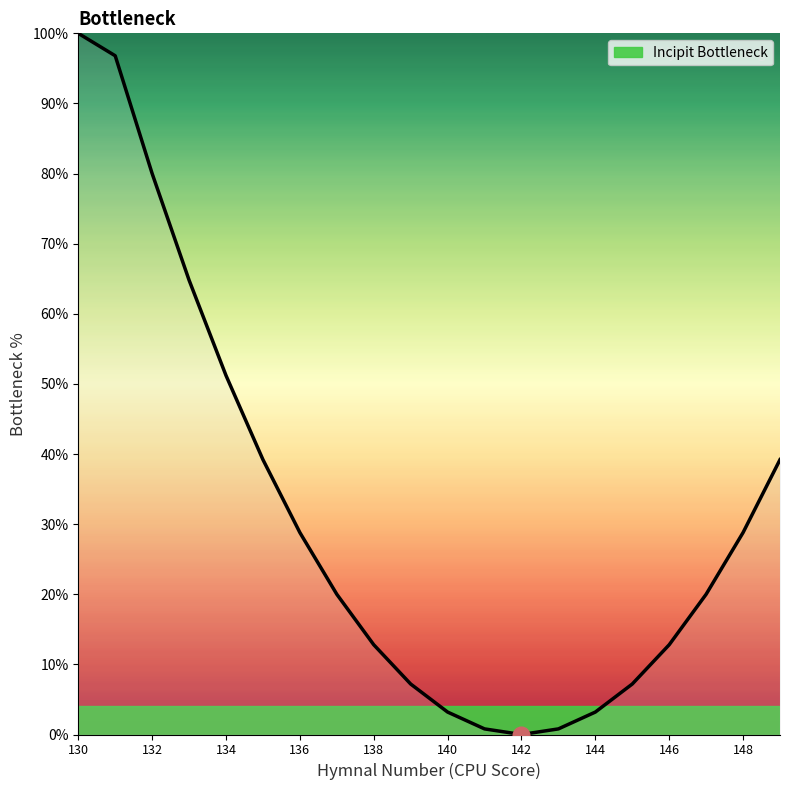

What is the greatest value displayed?

100.0